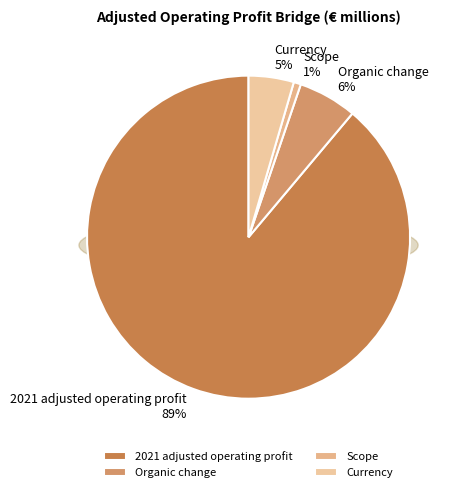

To the nearest percent, what is the difference between the largest and smallest slice percentages?

88%